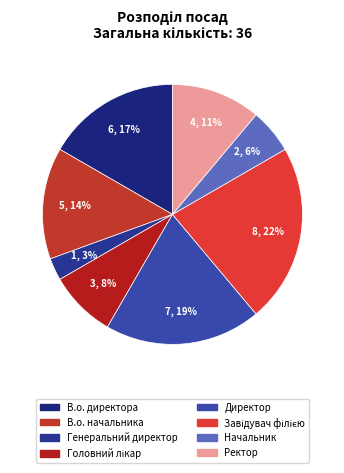

True or false: Ректор accounts for 11% of the total.

True